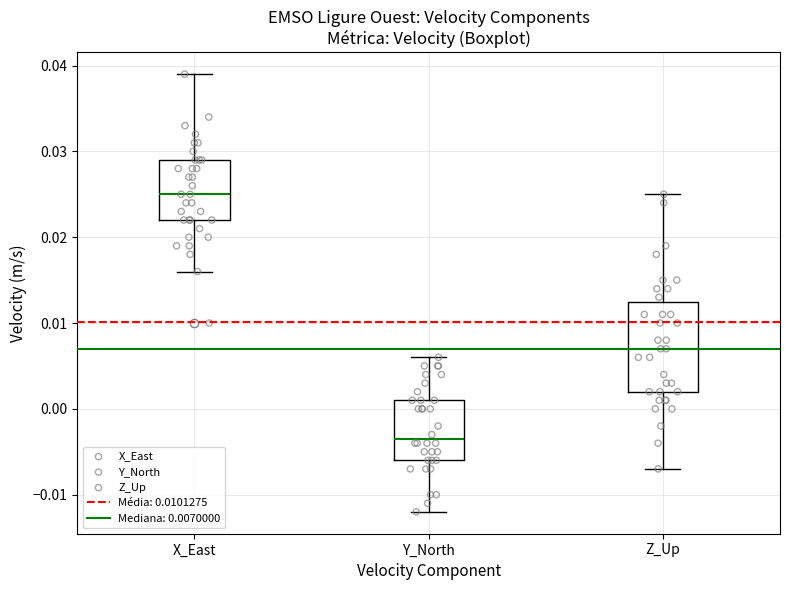

Which box's median line is the highest?

X_East